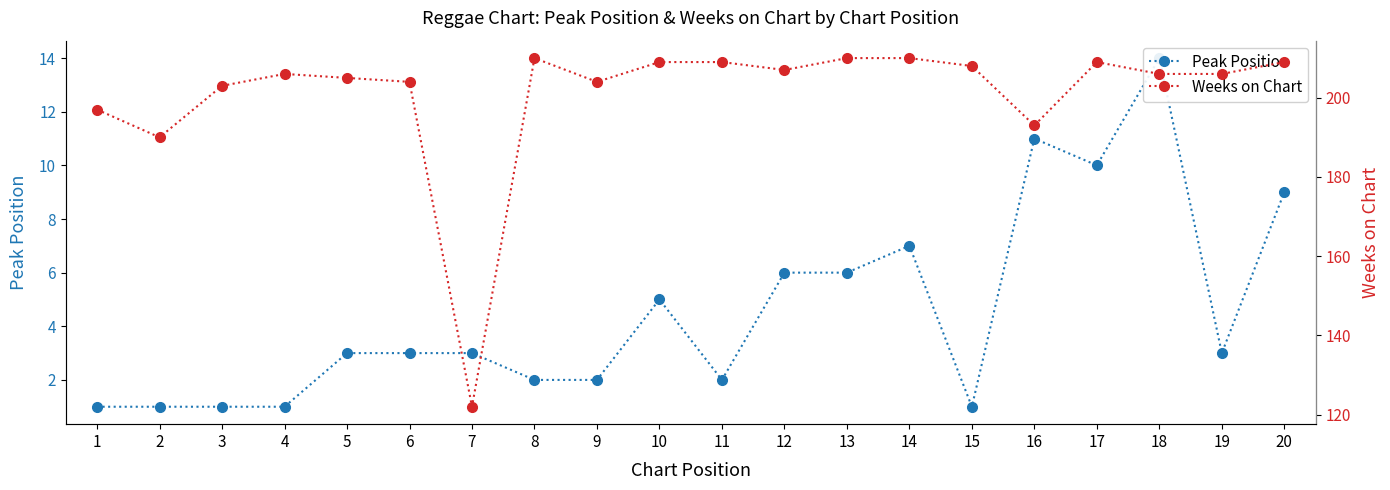

True or false: Weeks on Chart and Peak Position cross at least once.

False